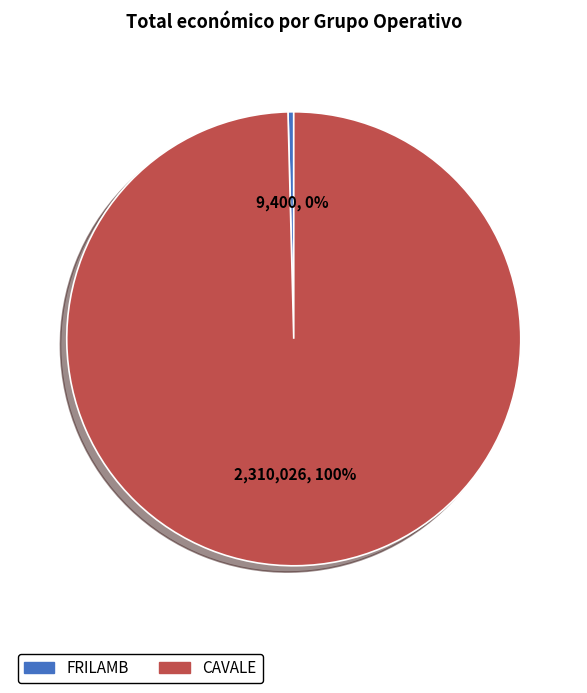

Combined, do FRILAMB and CAVALE account for over 50%?

Yes